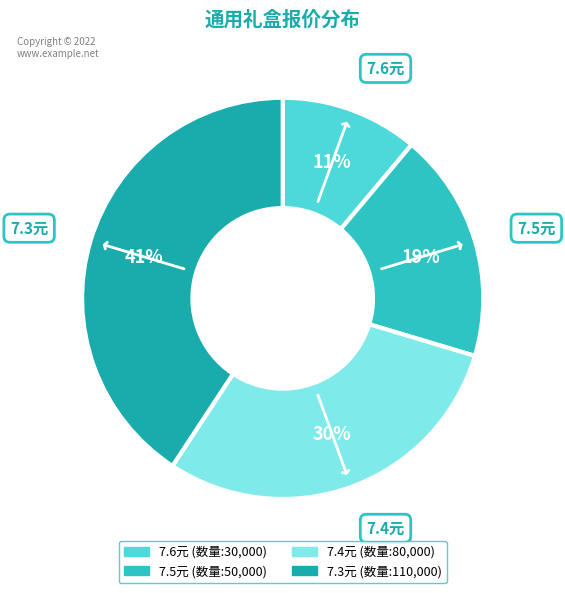

To the nearest percent, what is the combined percentage of 7.4元 and 7.6元?

41%